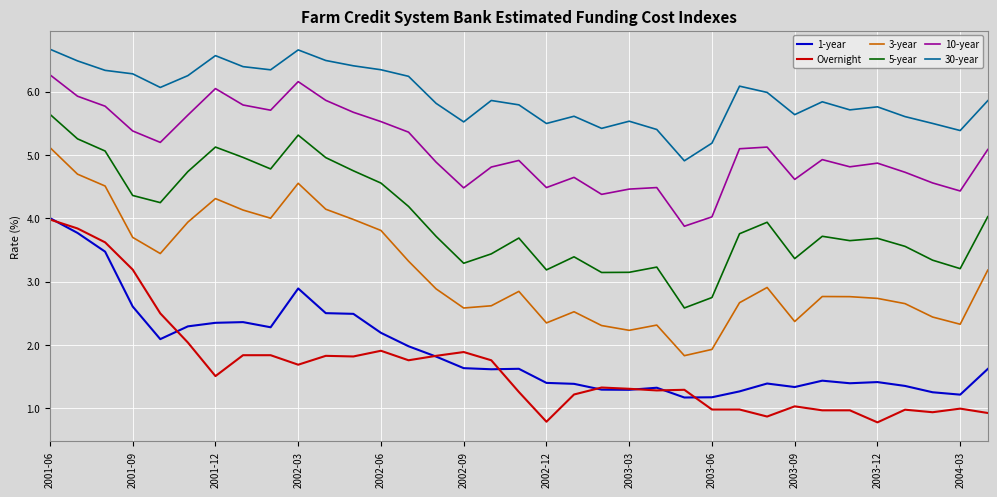

True or false: 10-year and 30-year cross at least once.

False